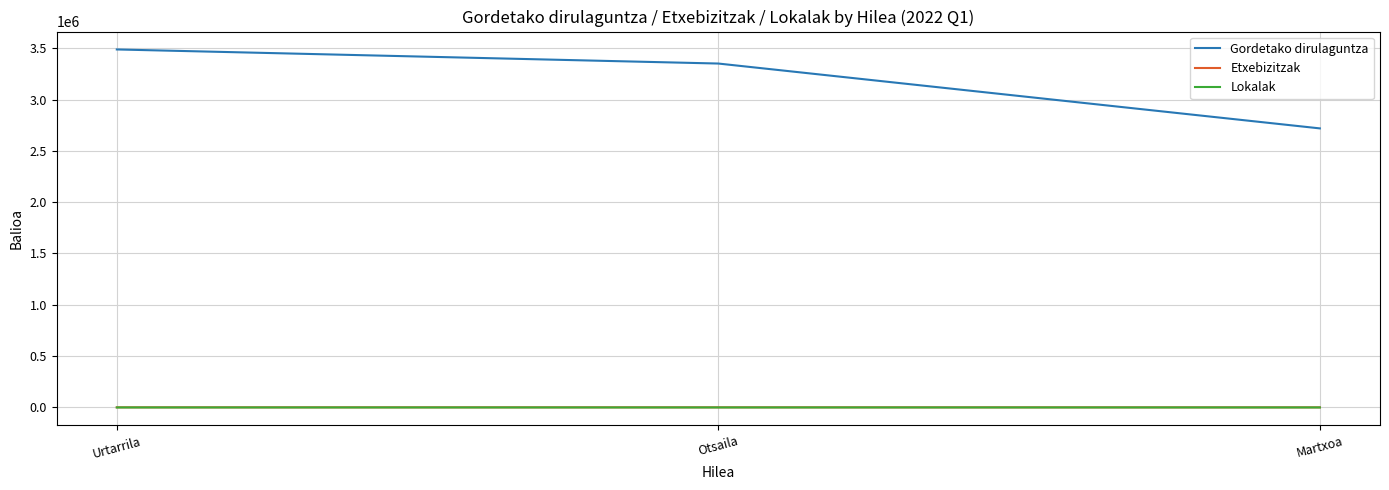

What is the lowest value of the Gordetako dirulaguntza series?

2718818.0